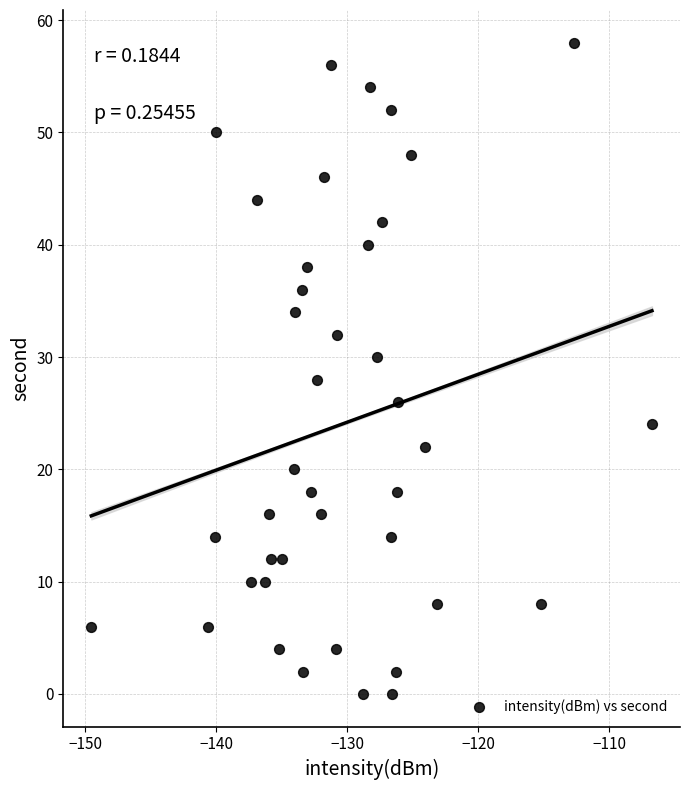

What is the range of Y values (max minus min)?

58